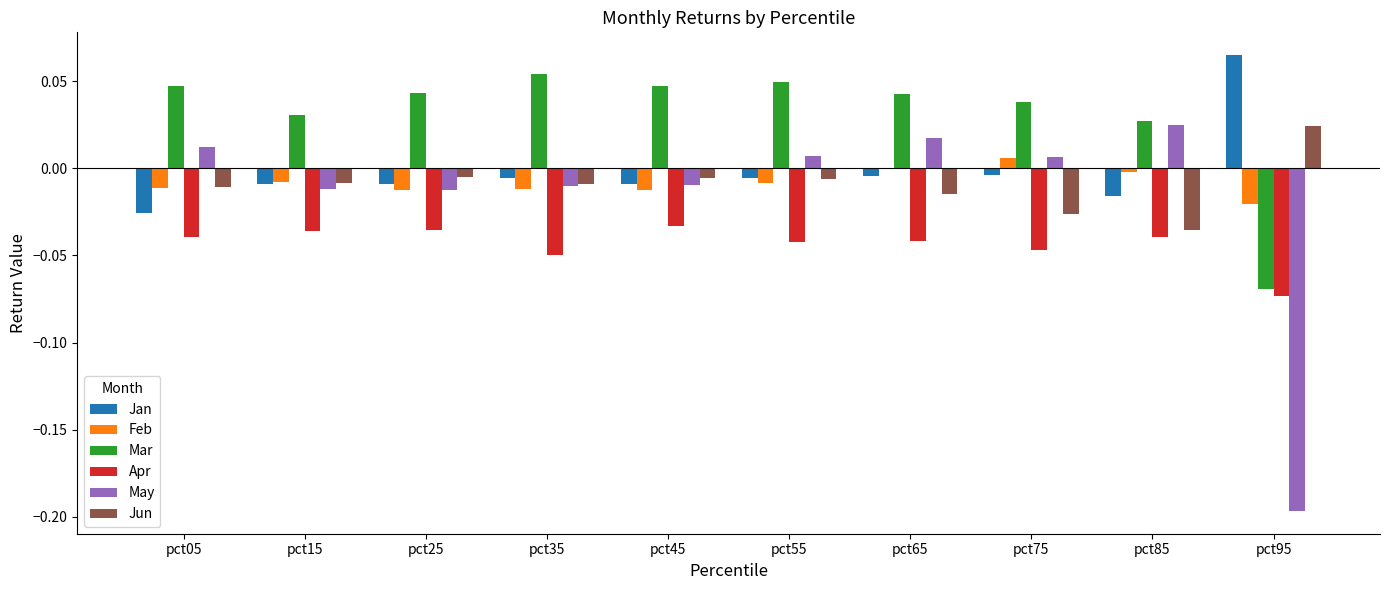

The value of Jun at pct35 is -0.0. True or false?

True